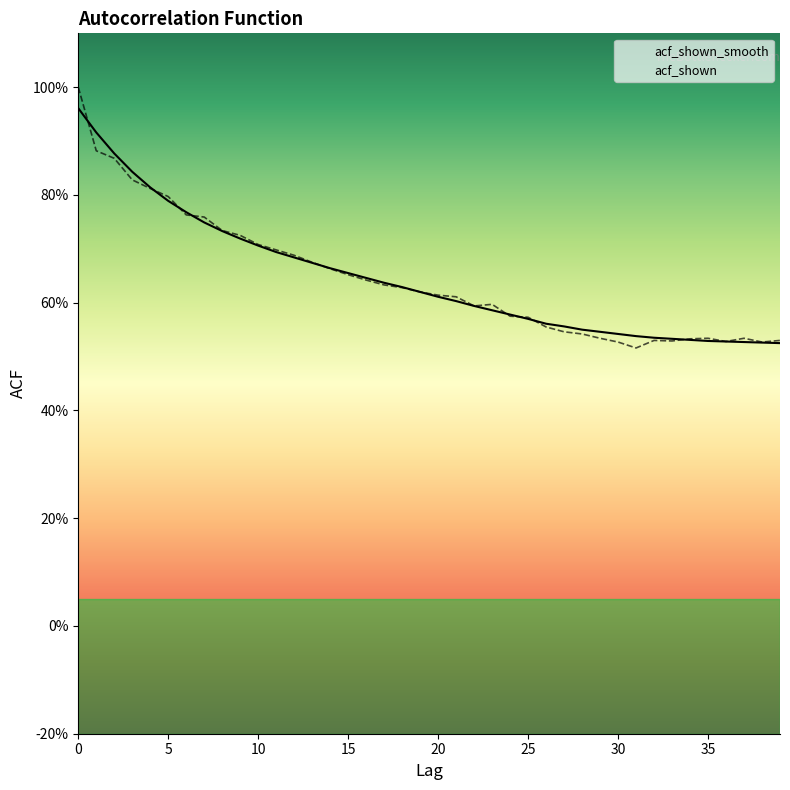

Is this an area chart (filled region under the line)?

No